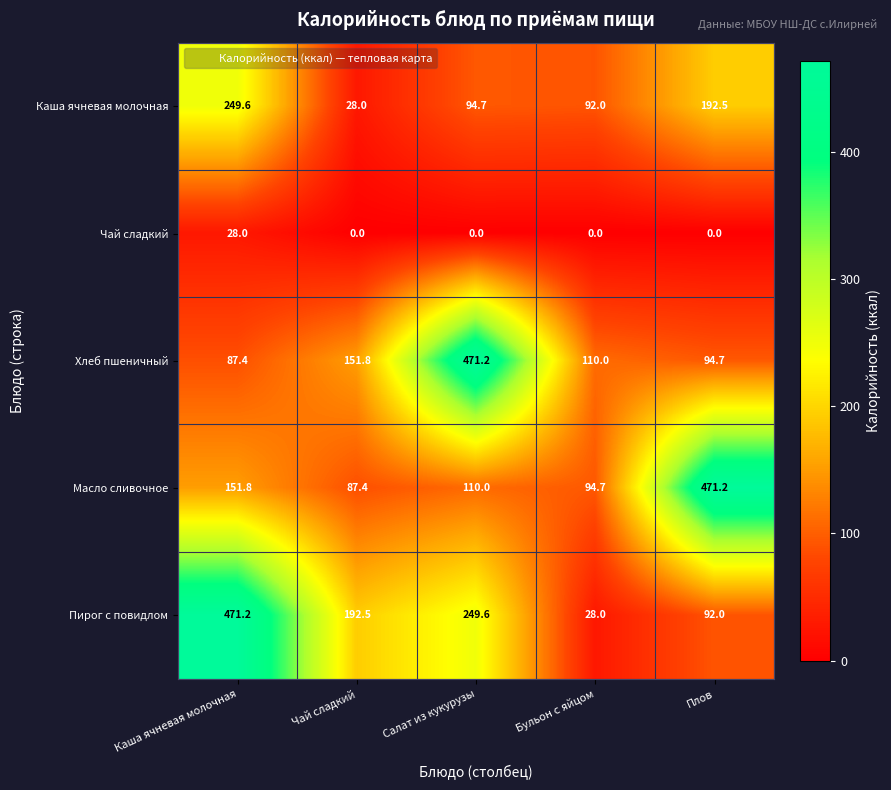

True or false: Чай сладкий has a value of 0.0 at Плов.

True